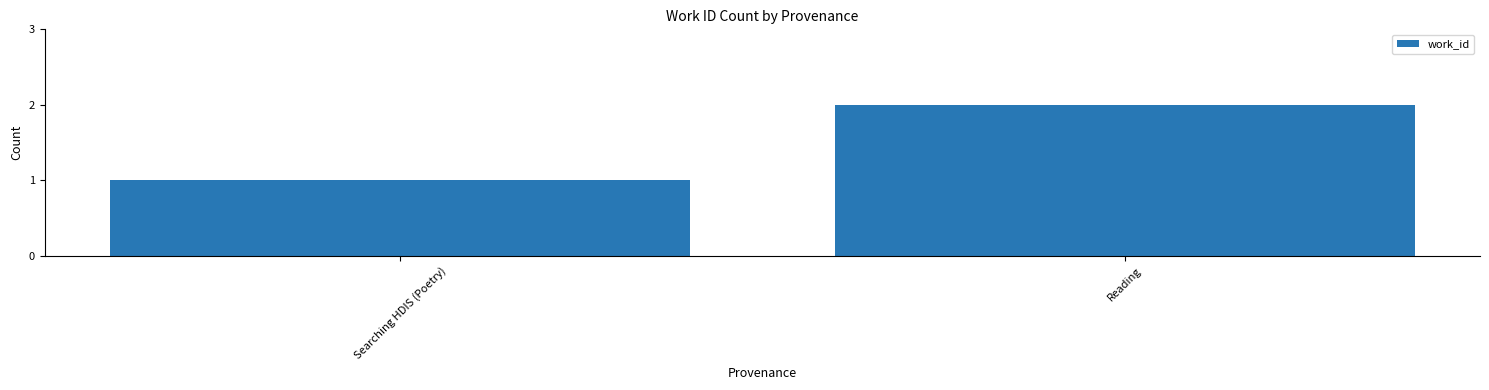

What is the label of the 2nd bar from the right?

Searching HDIS (Poetry)